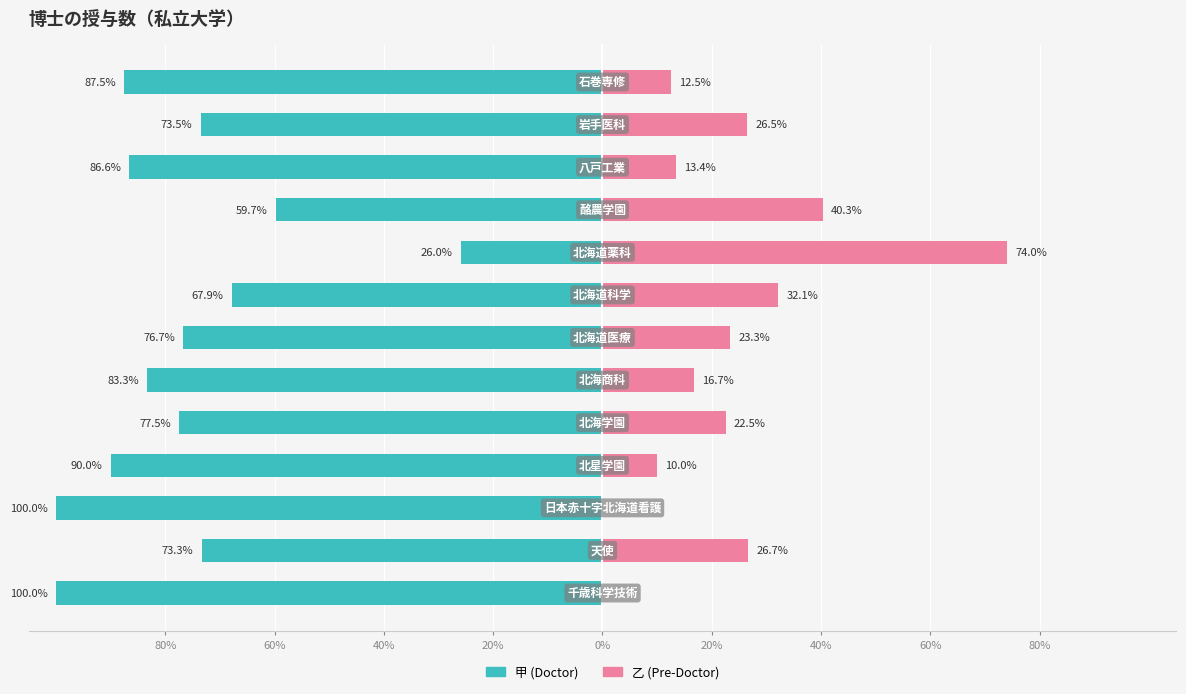

What is the difference between the second highest and second lowest values in the 乙 (Pre-Doctor) series?

40.3